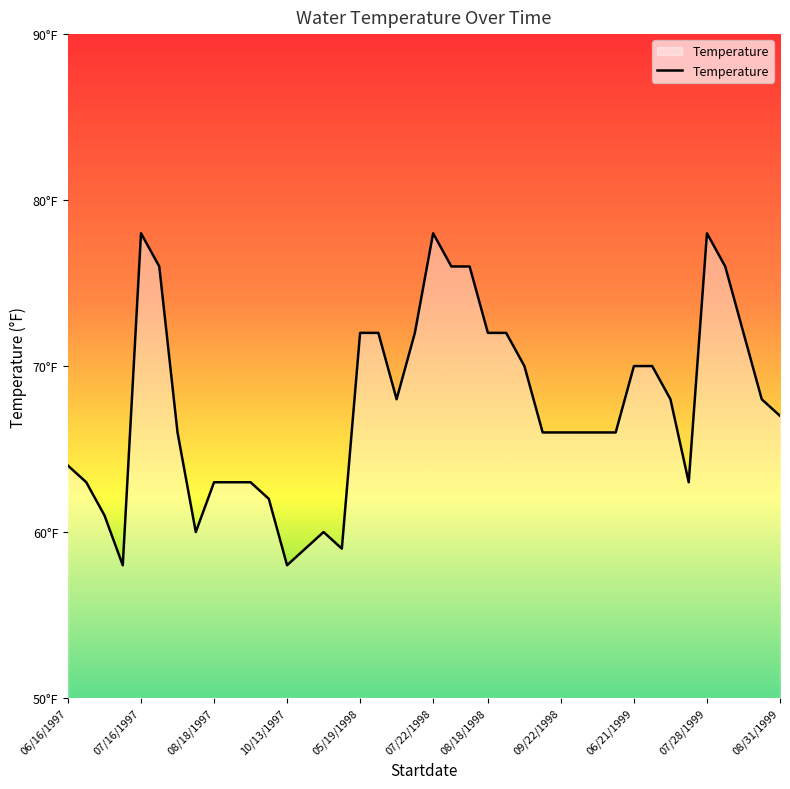

Does the chart display data point markers on the line(s)?

No